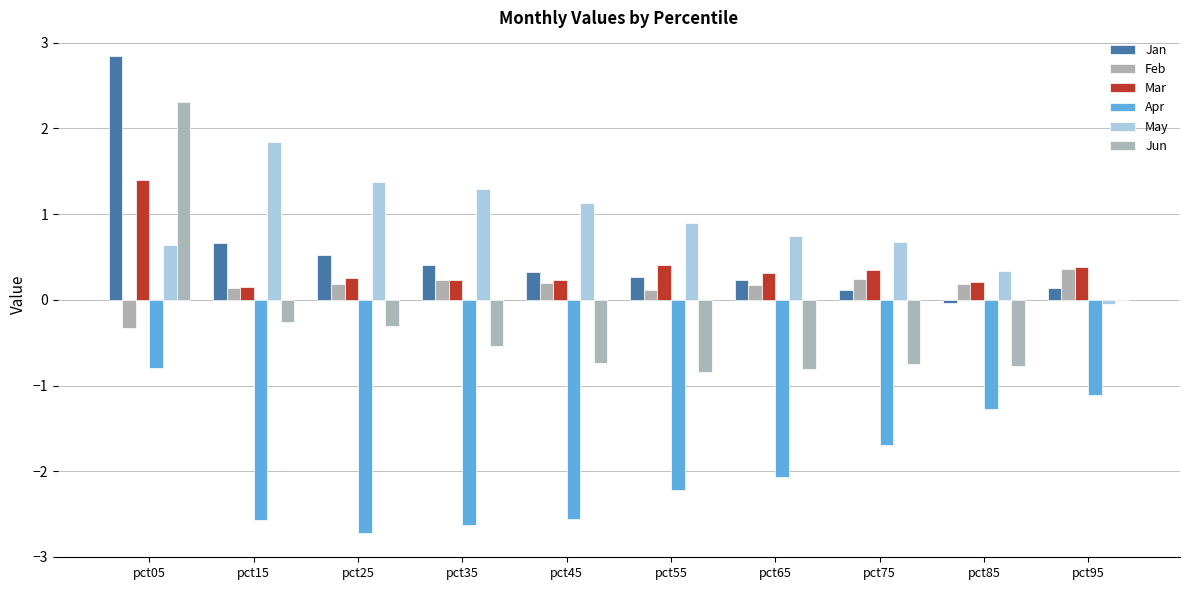

Which series has the largest total across all categories?

May